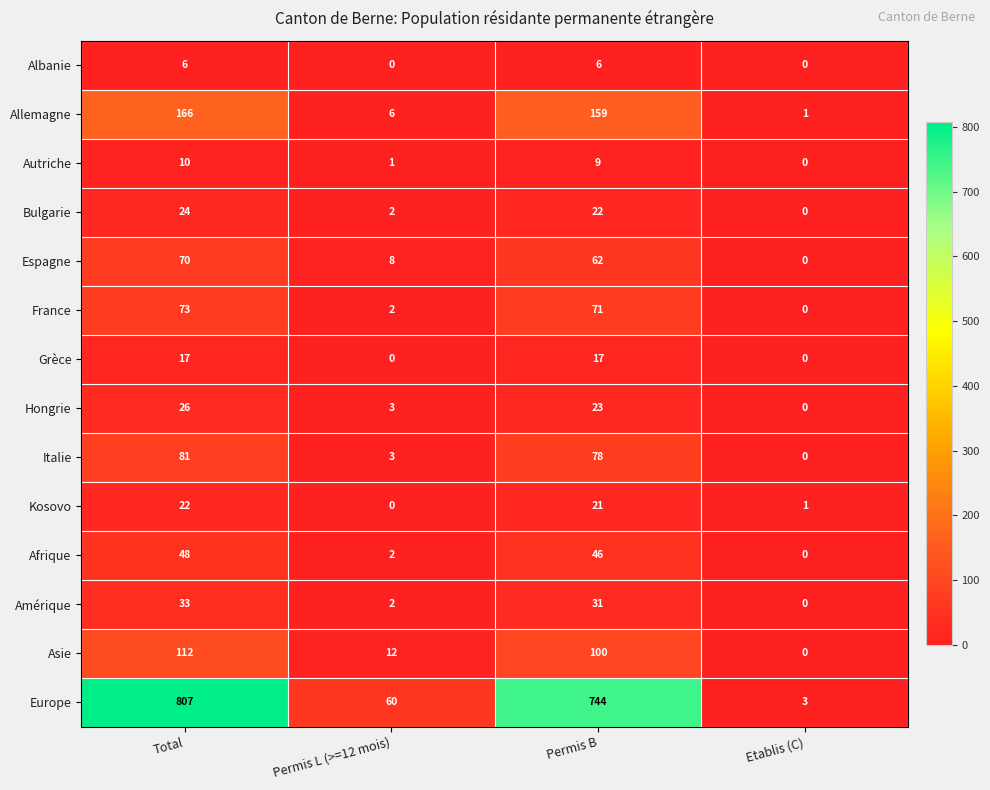

What is the average value of the Espagne series?

35